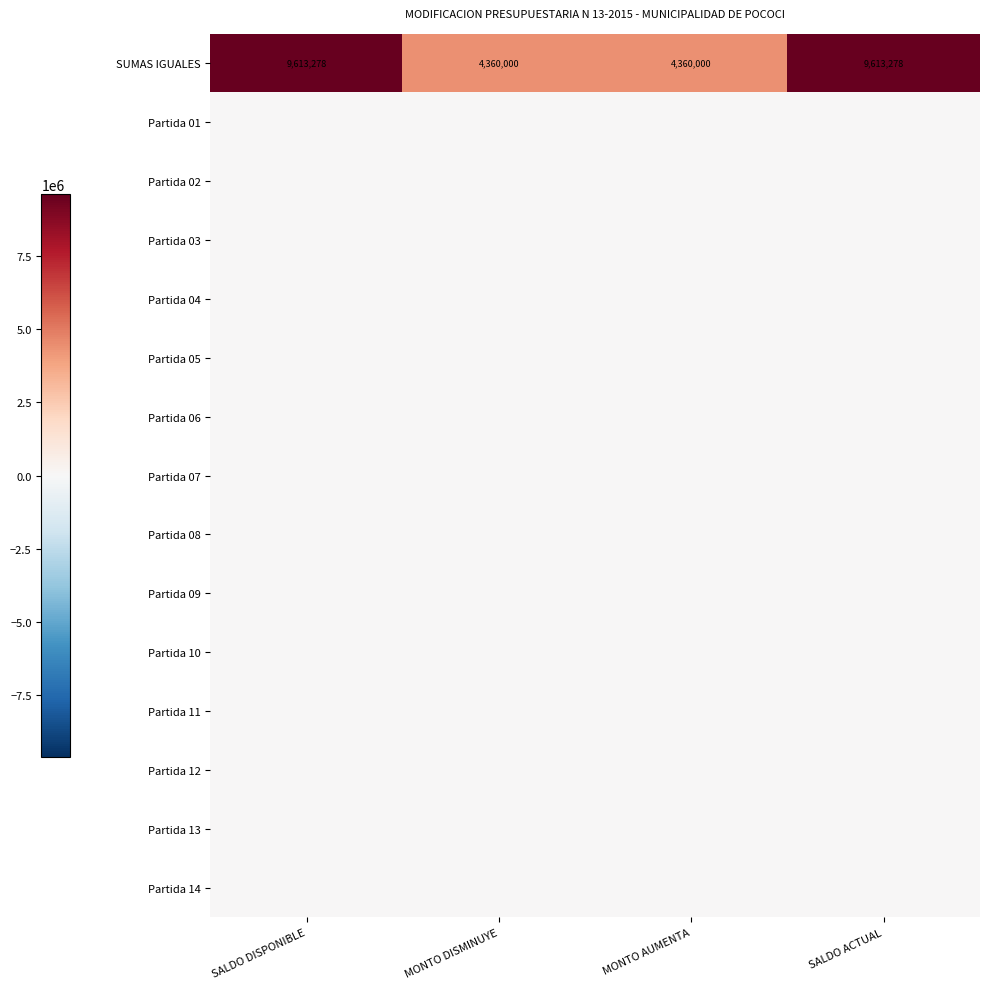

Which series changed the most between MONTO DISMINUYE and MONTO AUMENTA?

SUMAS IGUALES